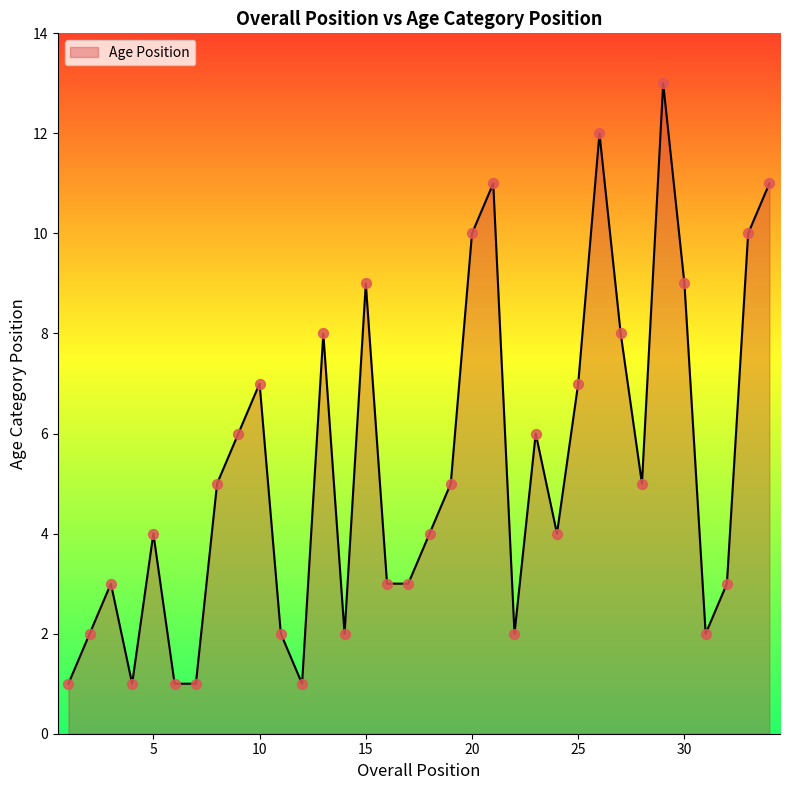

What is the difference between the maximum and minimum values?

12